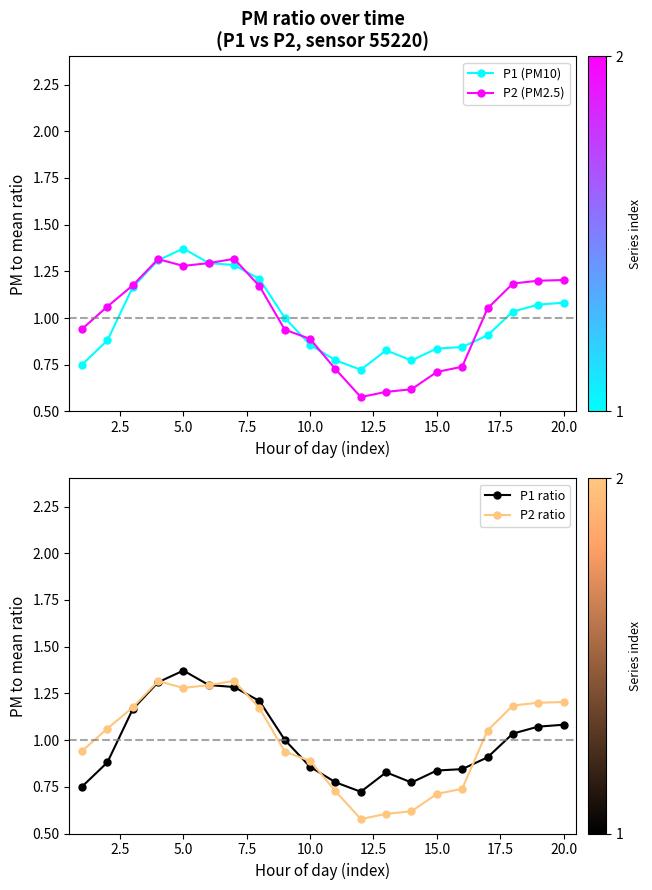

Is it true that P2 (PM2.5) equals 1.2 at 20.0?

True